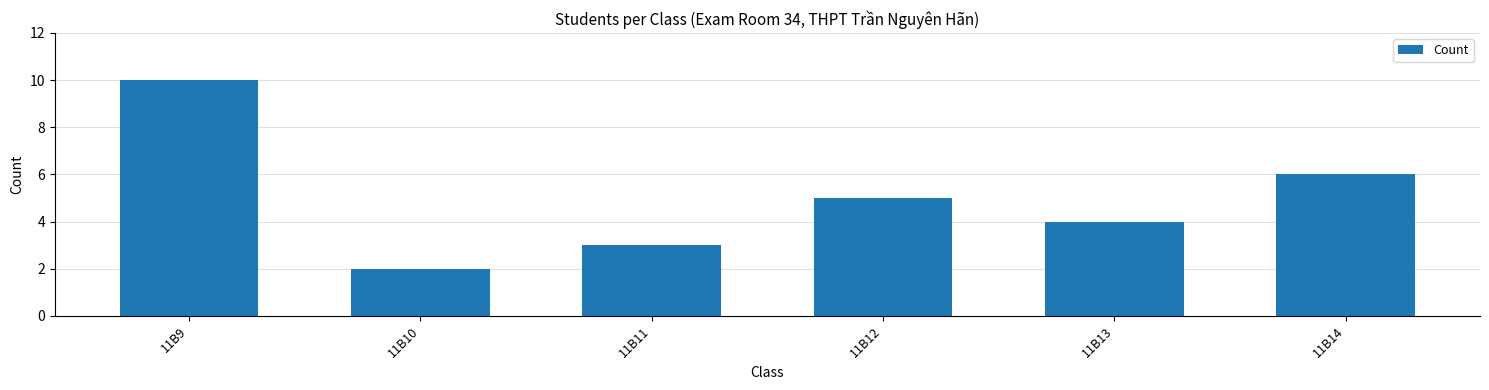

Rank the categories by value from highest to lowest.

11B9, 11B14, 11B12, 11B13, 11B11, 11B10